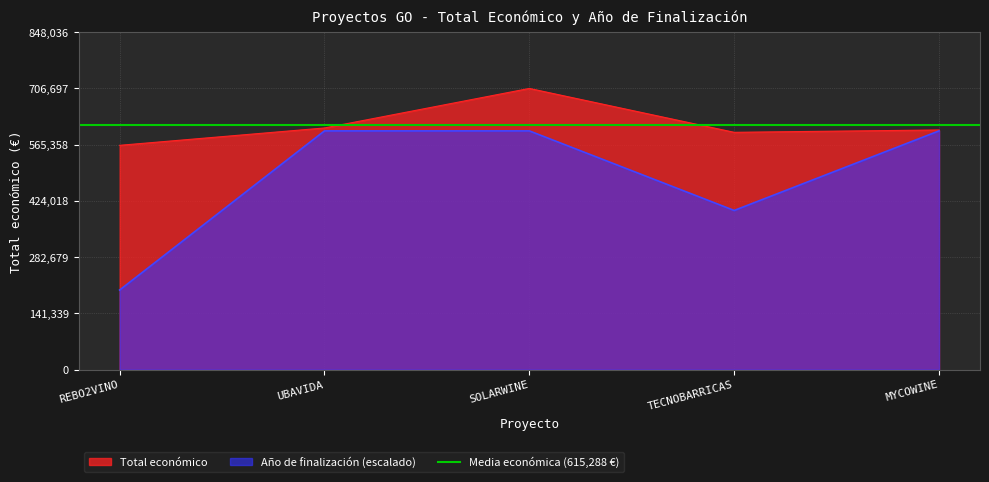

What is the value of the Total económico point at the 1st from the left?

563721.0